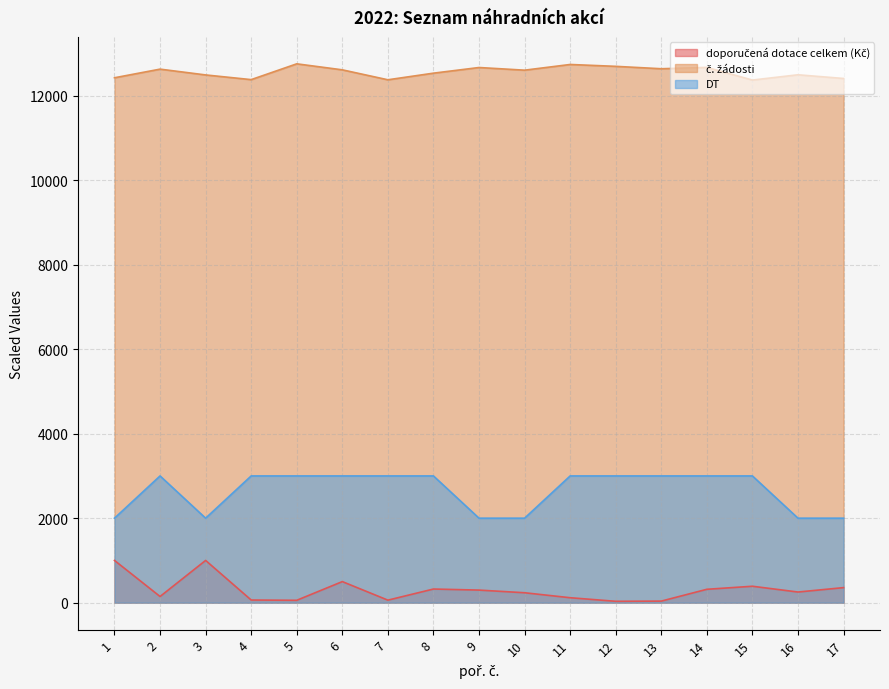

Reading left to right, what are all the values shown in this chart?

doporučená dotace celkem (Kč): 1000.0	146.4	1000.0	63.1	56.6	499.1	60.1	323.2	298.1	235.2	117.6	32.8	37.3	317.0	389.0	252.3	356.6
č. žádosti: 12423.7	12628.1	12490.9	12379.9	12753.7	12611.6	12376.2	12532.8	12666.5	12603.6	12738.4	12694.2	12637.4	12669.4	12369.5	12494.5	12407.0
DT: 2000.0	3000.0	2000.0	3000.0	3000.0	3000.0	3000.0	3000.0	2000.0	2000.0	3000.0	3000.0	3000.0	3000.0	3000.0	2000.0	2000.0